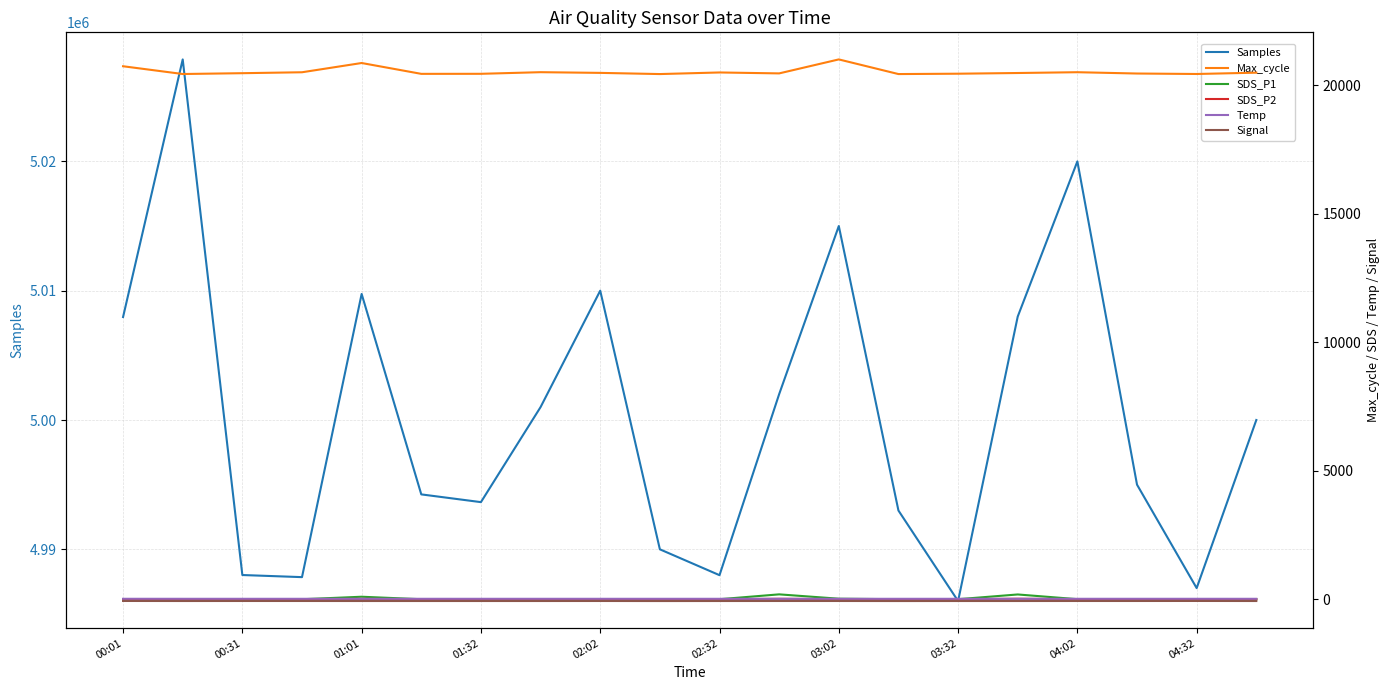

Reading left to right, list all the values displayed in this chart.

Samples: 5007964.0	5027886.0	4988012.0	4987849.0	5009748.0	4994248.0	4993649.0	5001000.0	5010000.0	4990000.0	4988000.0	5002000.0	5015000.0	4993000.0	4986000.0	5008000.0	5020000.0	4995000.0	4987000.0	5000000.0
Max_cycle: 20743.0	20441.0	20473.0	20509.0	20869.0	20447.0	20449.0	20512.0	20485.0	20439.0	20501.0	20465.0	21009.0	20439.0	20453.0	20480.0	20511.0	20460.0	20442.0	20493.0
SDS_P1: 3.8	2.3	4.5	1.9	99.5	2.6	2.8	3.1	1.8	2.5	3.1	192.2	22.9	2.5	3.8	188.1	4.8	5.3	3.4	3.4
SDS_P2: 3.5	2.1	2.2	1.7	15.1	2.4	2.6	2.2	1.7	2.2	2.2	19.7	4.7	2.2	2.8	21.8	2.9	2.8	2.7	2.7
Temp: 19.6	19.3	19.1	19.2	19.0	19.4	19.2	19.1	19.1	19.1	19.1	19.1	19.2	19.1	19.1	19.1	19.3	19.4	19.5	19.1
Signal: -65.0	-67.0	-66.0	-66.0	-67.0	-67.0	-67.0	-67.0	-66.0	-68.0	-67.0	-66.0	-66.0	-68.0	-67.0	-67.0	-66.0	-66.0	-65.0	-67.0